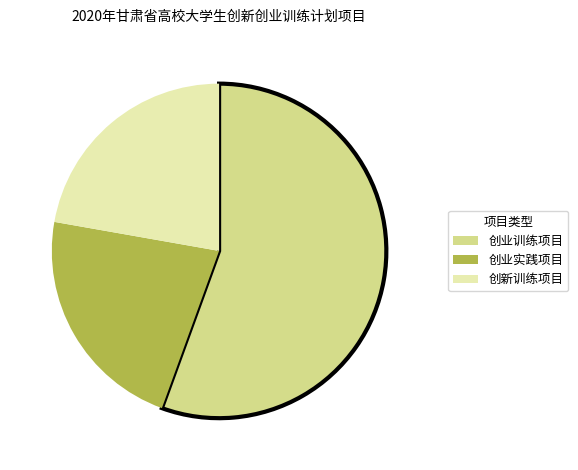

Do 创业实践项目 and 创业训练项目 together represent more than half of the pie?

Yes